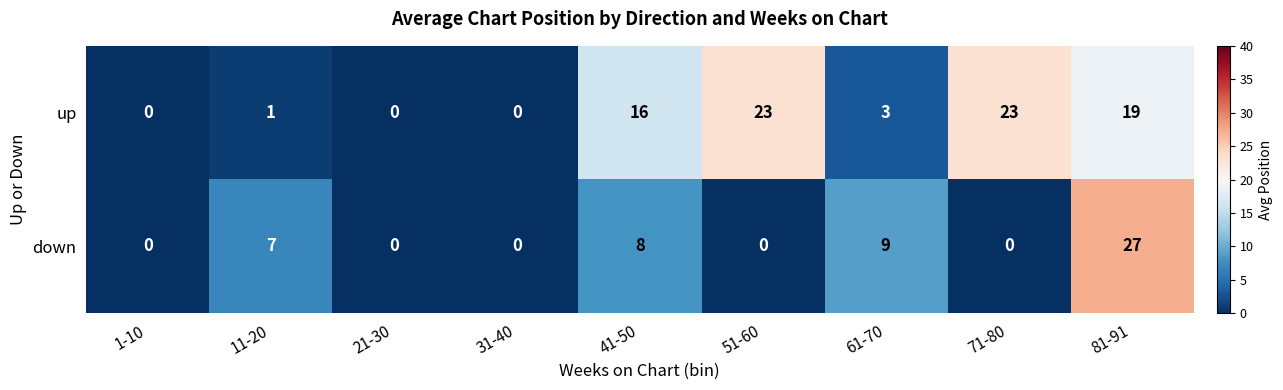

What is the difference between the up values at 11-20 and 41-50?

15